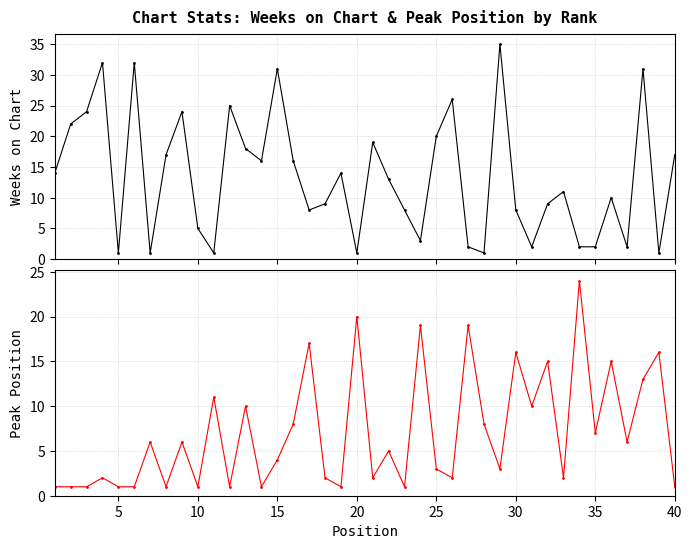

List the series in order of their peak value, highest first.

Weeks on Chart, Peak Position